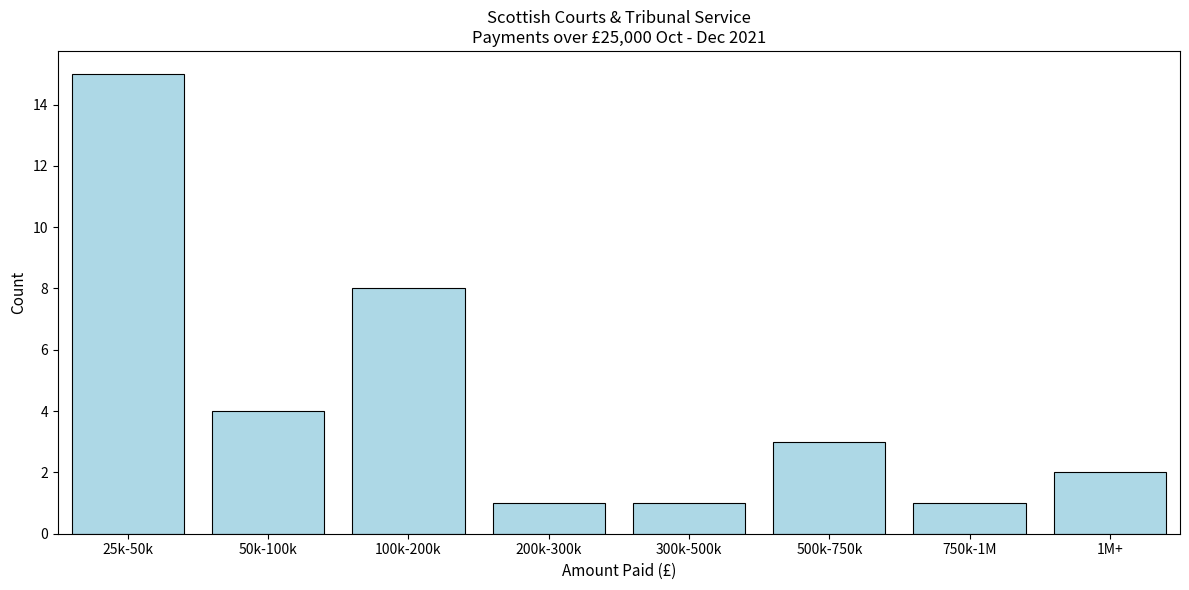

Reading left to right, what are all the values shown in this chart?

25k-50k=15	50k-100k=4	100k-200k=8	200k-300k=1	300k-500k=1	500k-750k=3	750k-1M=1	1M+=2